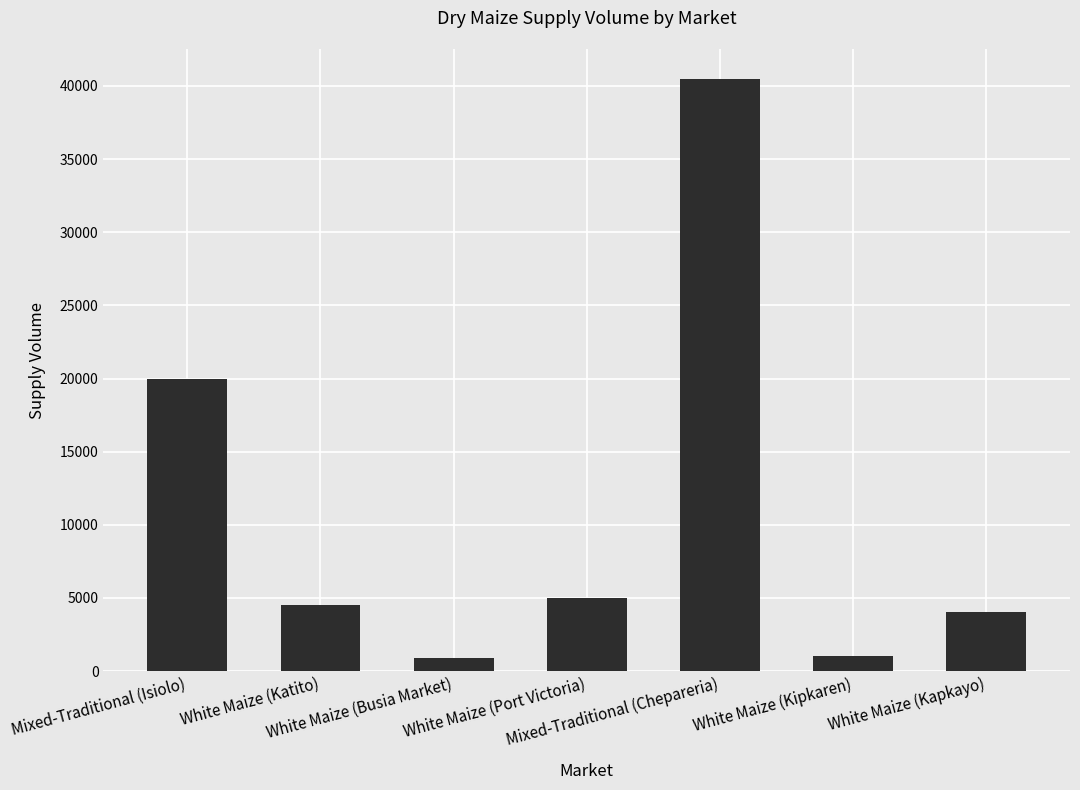

Between White Maize (Katito) and White Maize (Kipkaren), which is larger?

White Maize (Katito)